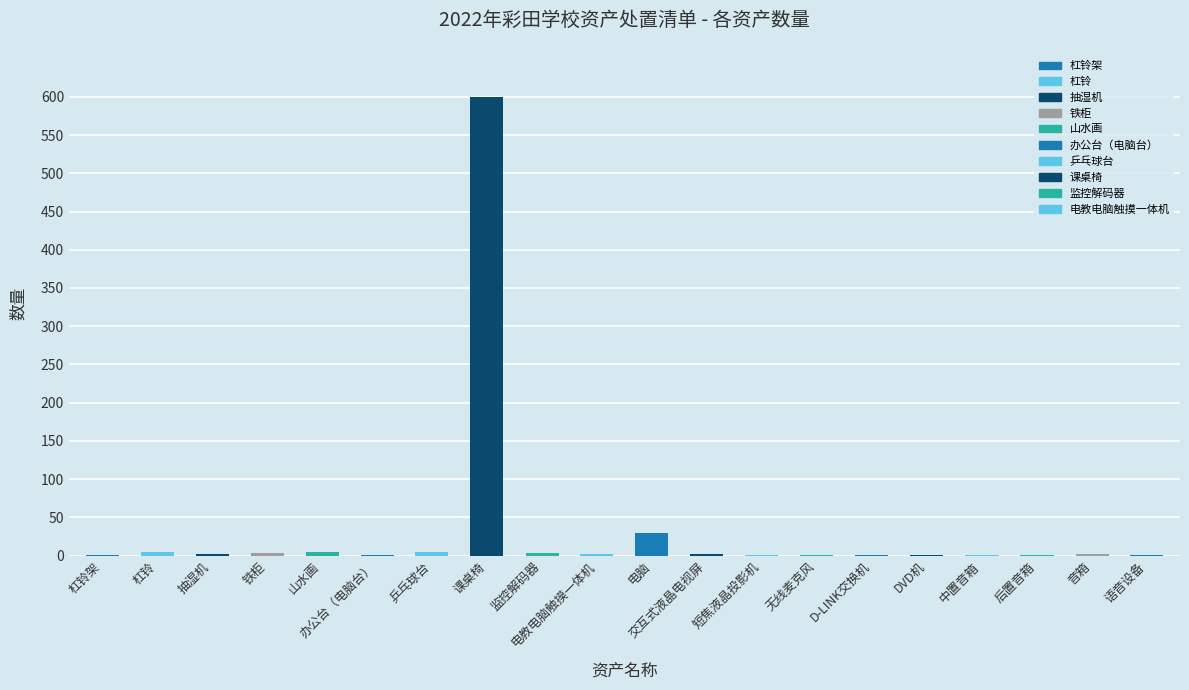

The value at 杠铃架 is 1. True or false?

True